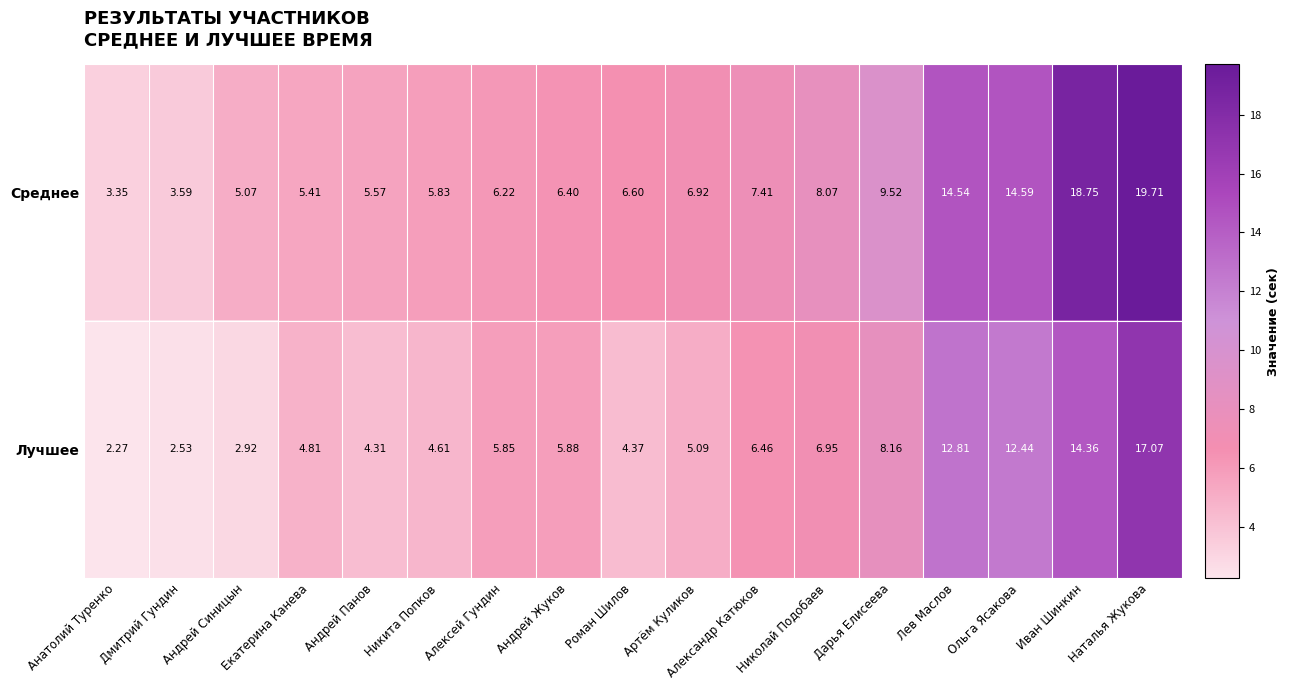

At how many categories does at least one series exceed 17?

2